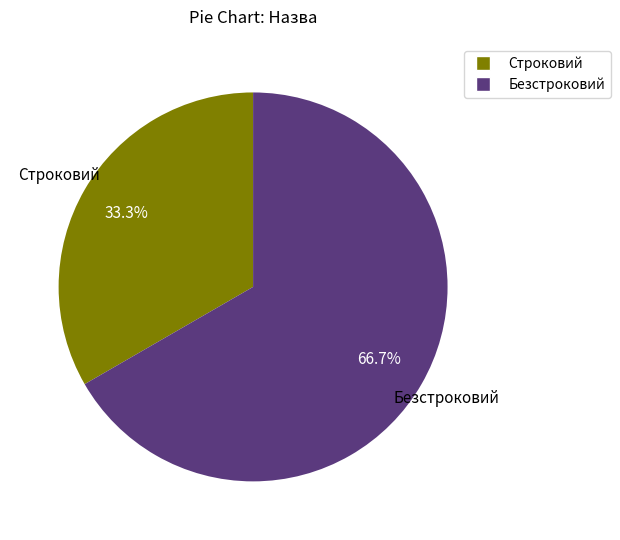

Is Строковий the majority of the pie?

No